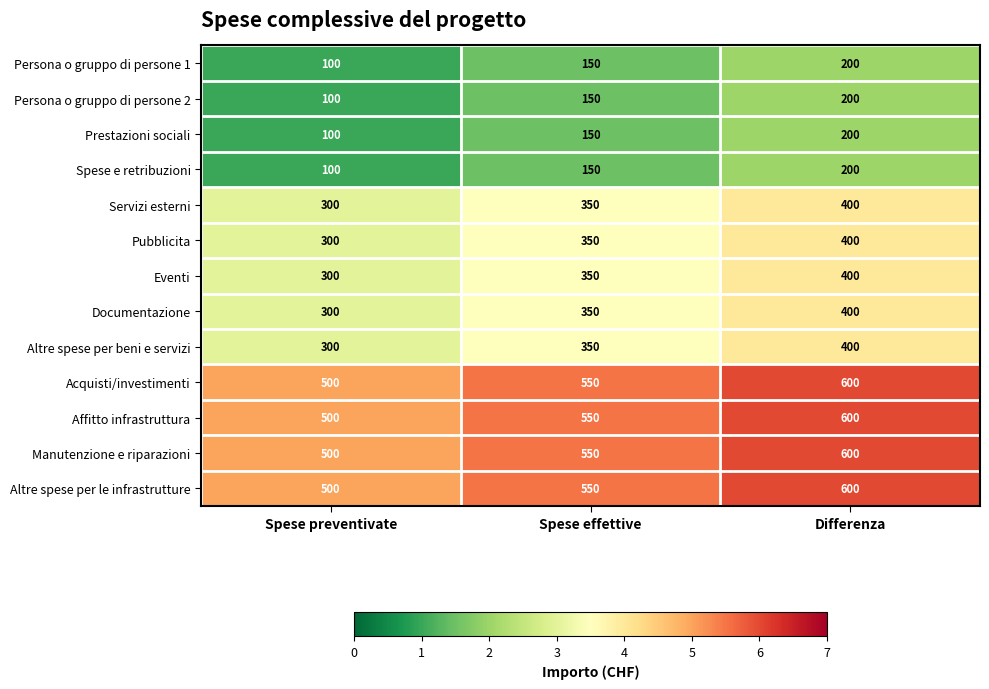

What is the total value across all series at Spese effettive?

4550